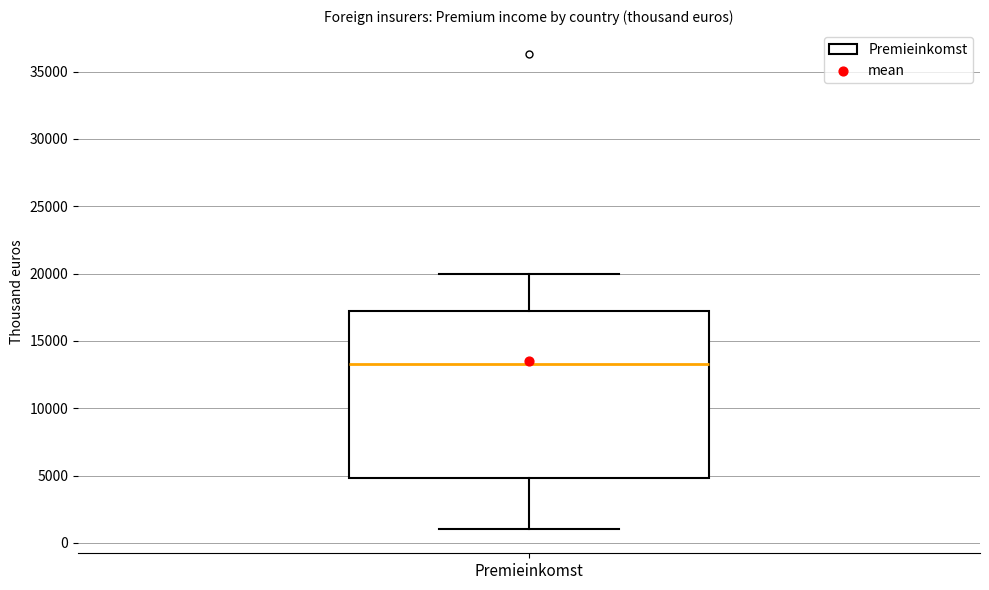

Where does the lower whisker of the box for Premieinkomst end on the y-axis? The values are not printed on the chart, so give them approximately, as read against the axis.

1000